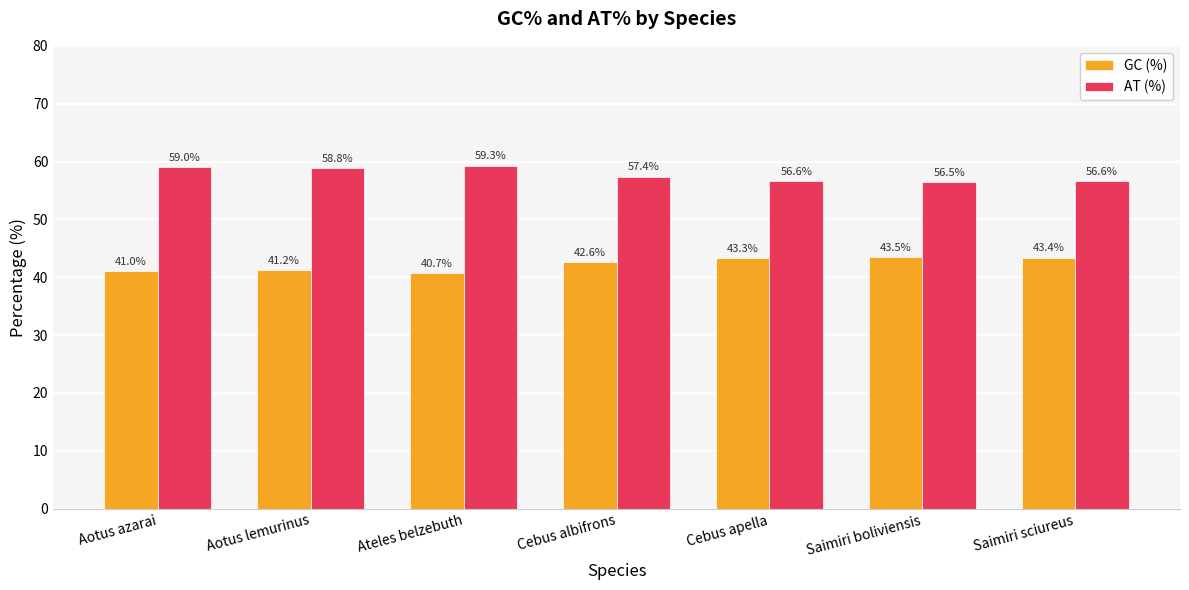

What is the sum of all GC (%) values?

295.7